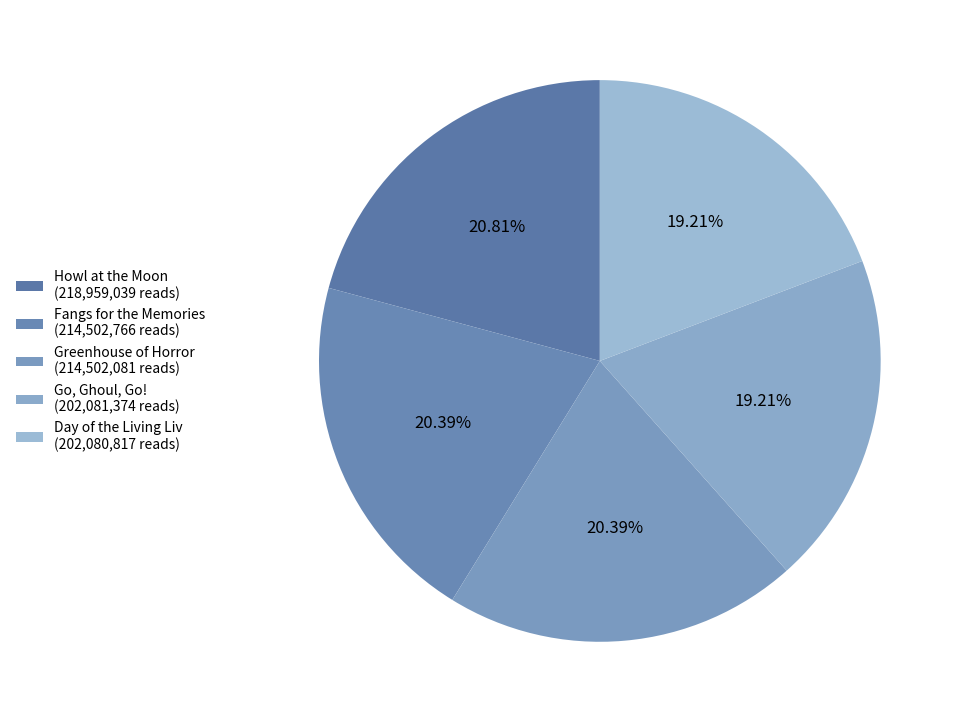

Is it true that Go, Ghoul, Go! is 19% of the pie?

True